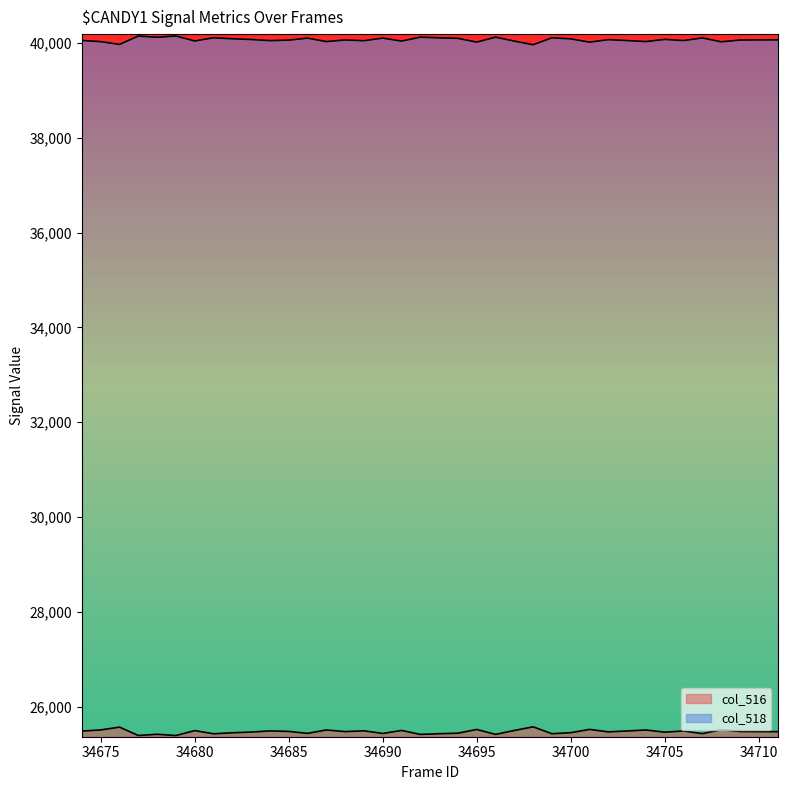

True or false: col_516 and col_518 cross at least once.

False